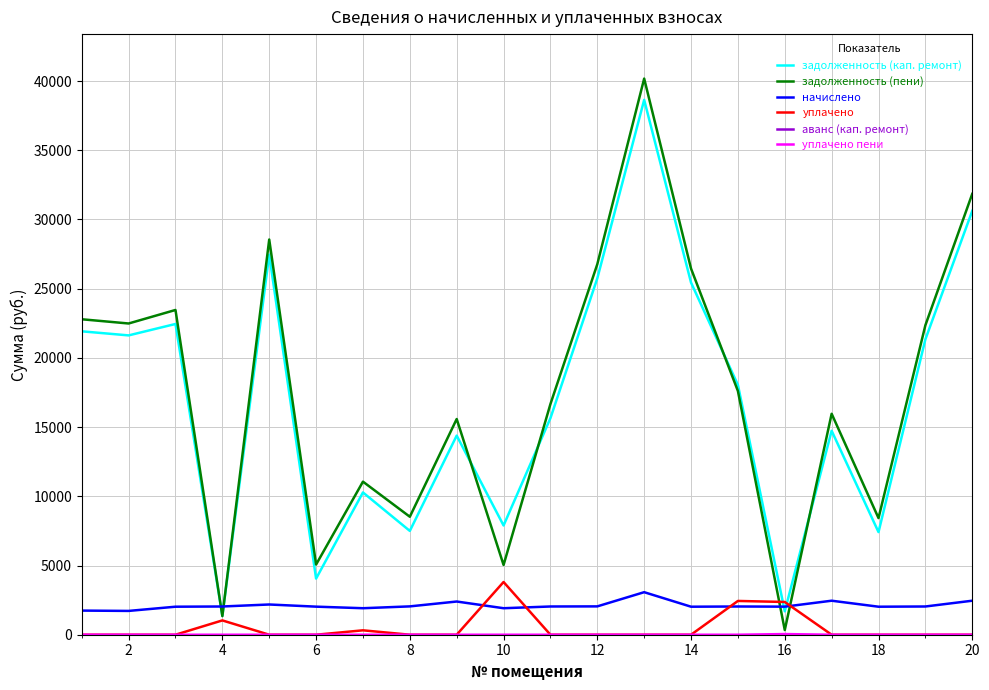

What is the maximum value for задолженность (кап. ремонт)?

38642.0